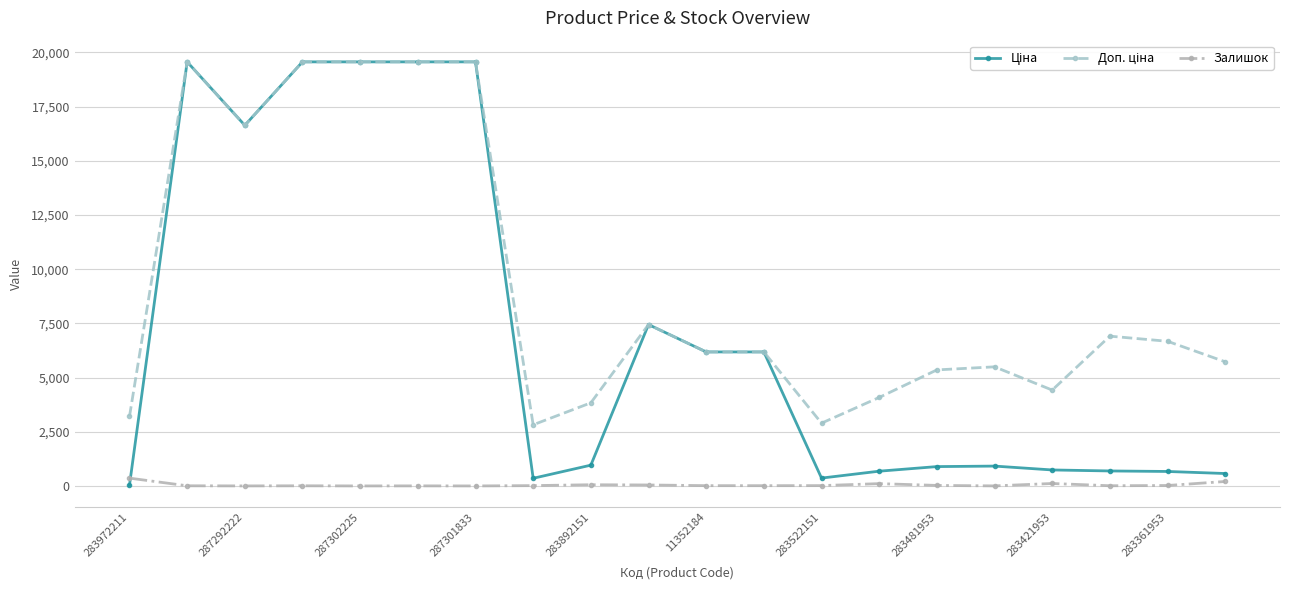

Does the chart display data point markers on the line(s)?

Yes